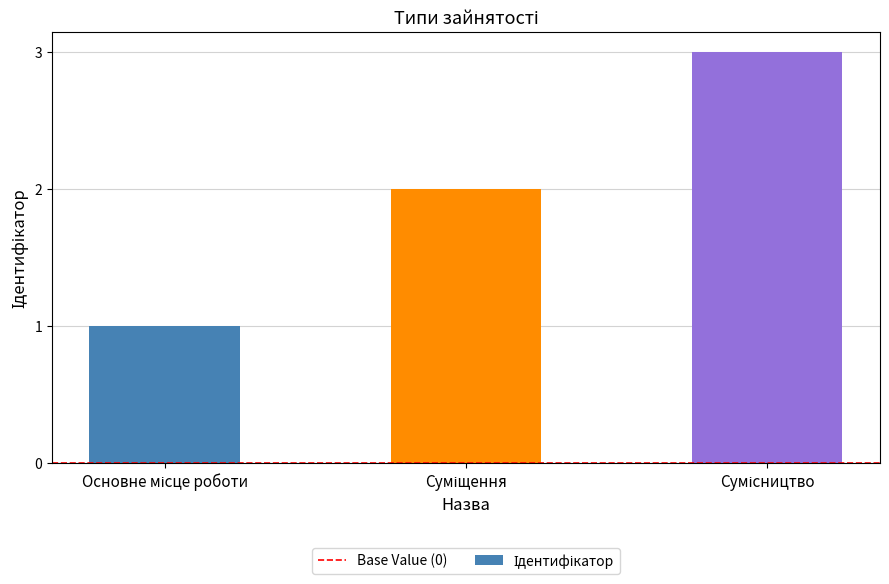

What is the sum of all values?

6